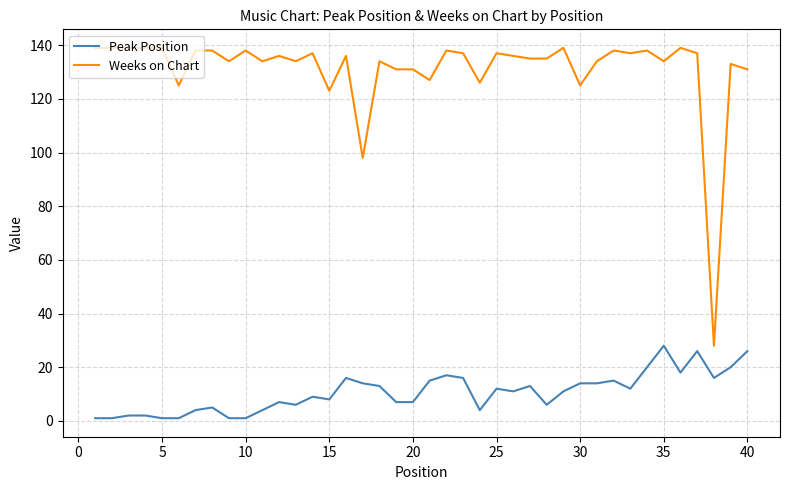

At how many categories does at least one series exceed 63?

39